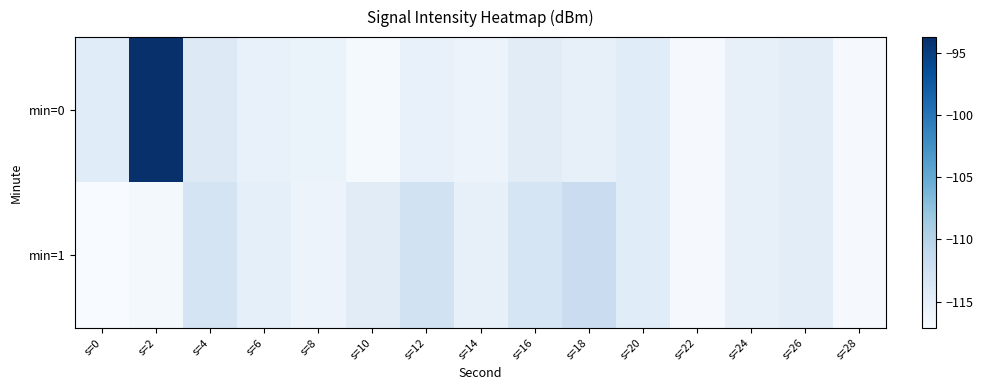

Reading left to right, extract all data points from this chart.

min=0: s=0=-114.4	s=2=-93.7	s=4=-114.0	s=6=-115.3	s=8=-115.6	s=10=-116.8	s=12=-115.4	s=14=-115.8	s=16=-114.5	s=18=-115.2	s=20=-114.4	s=22=-116.9	s=24=-115.3	s=26=-114.7	s=28=-116.9
min=1: s=0=-117.1	s=2=-116.7	s=4=-113.0	s=6=-115.0	s=8=-115.8	s=10=-114.5	s=12=-112.6	s=14=-115.3	s=16=-113.2	s=18=-111.7	s=20=-114.4	s=22=-116.9	s=24=-115.3	s=26=-114.7	s=28=-116.9